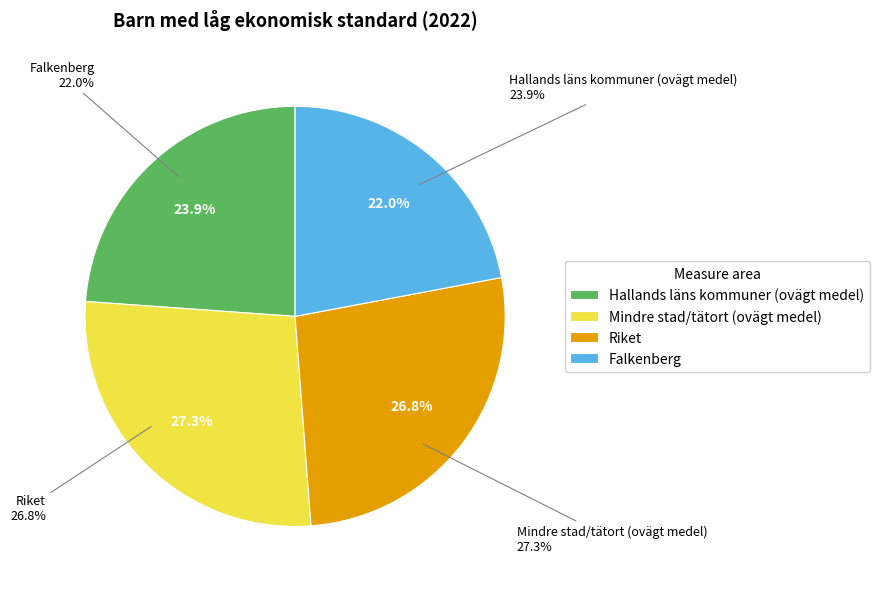

Which has a higher value, Mindre stad/tätort (ovägt medel) or Hallands läns kommuner (ovägt medel)?

Mindre stad/tätort (ovägt medel)